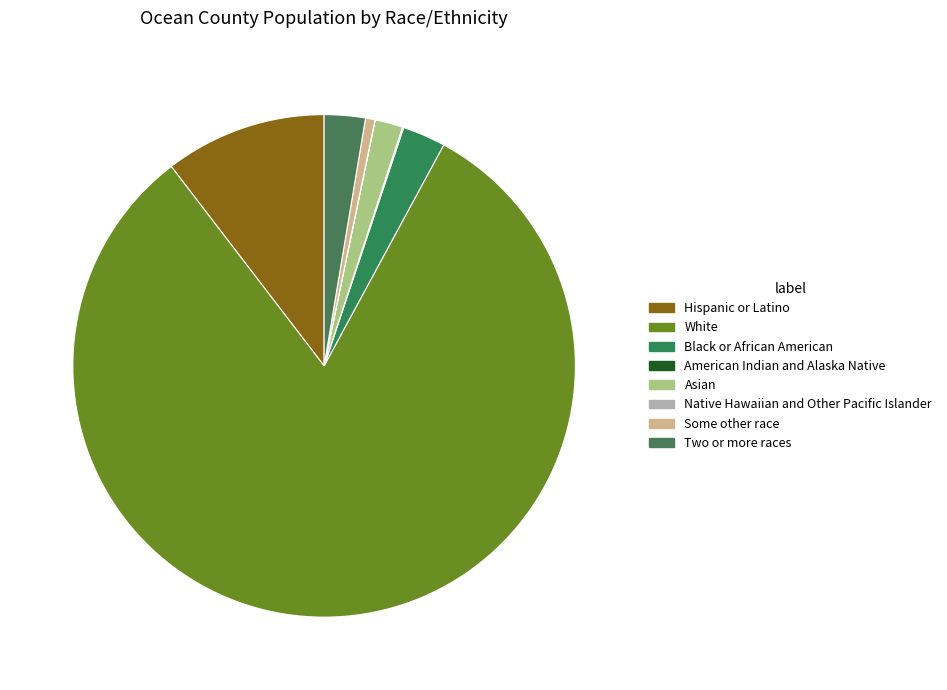

To the nearest percent, what portion does White represent?

82%